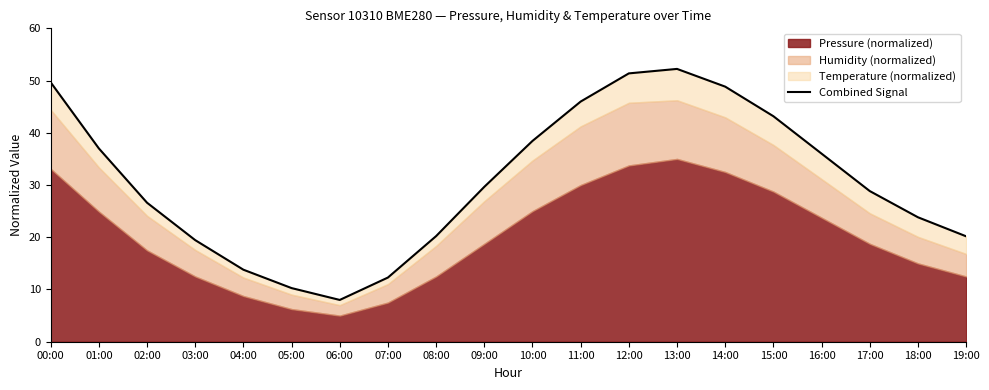

True or false: the data shows 66.5 at 11:00.

False